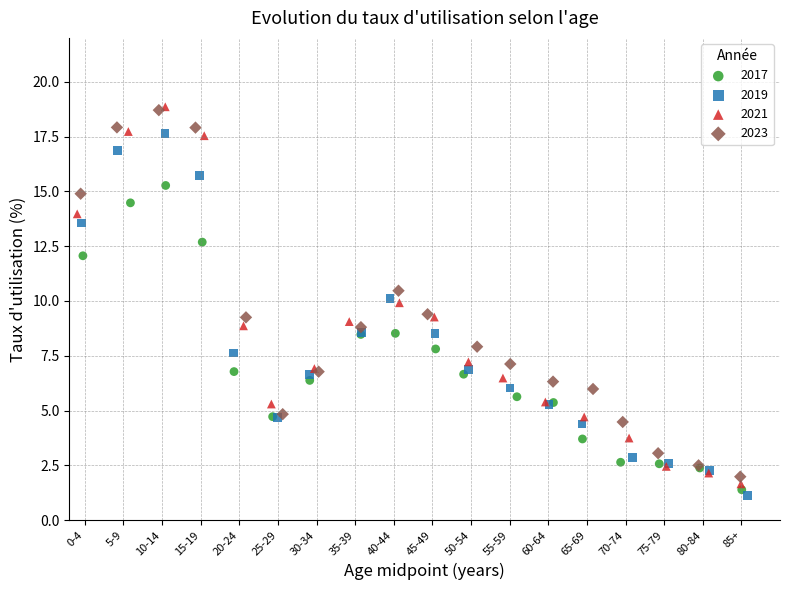

Which series has the widest spread of Y values?

2021